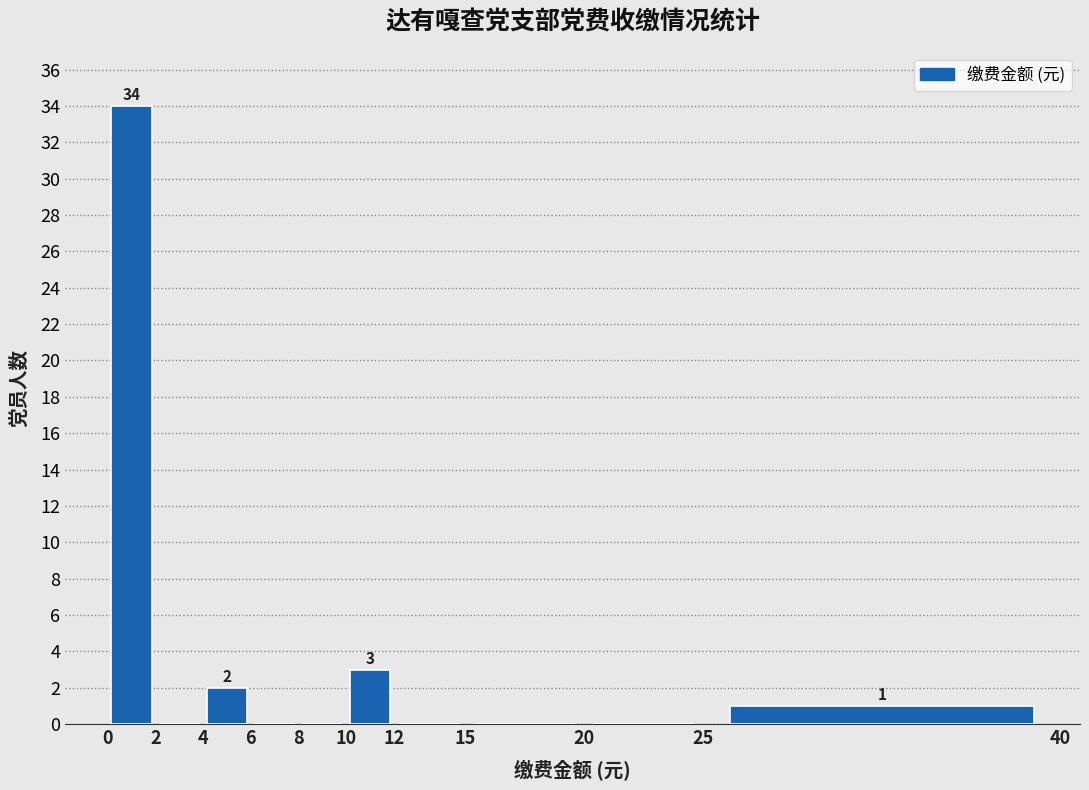

Over which range of the x-axis is the bar tallest?

0 to 2